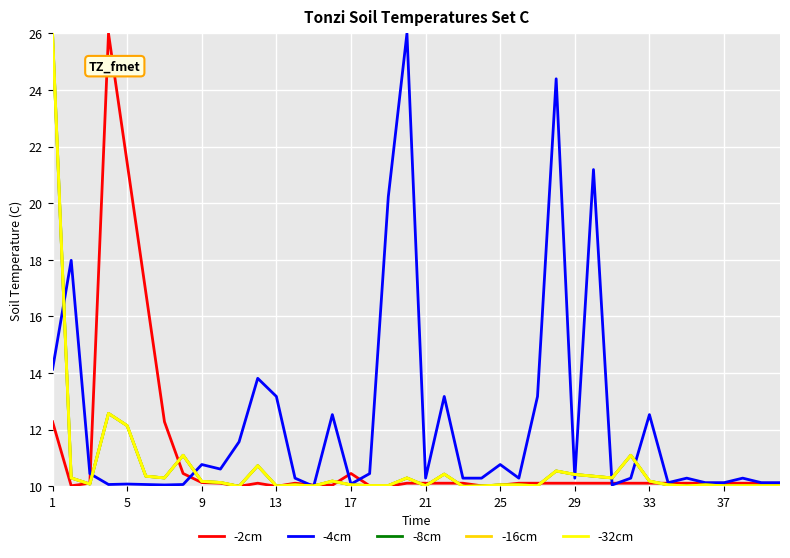

What is the maximum value shown in the chart?

26.0